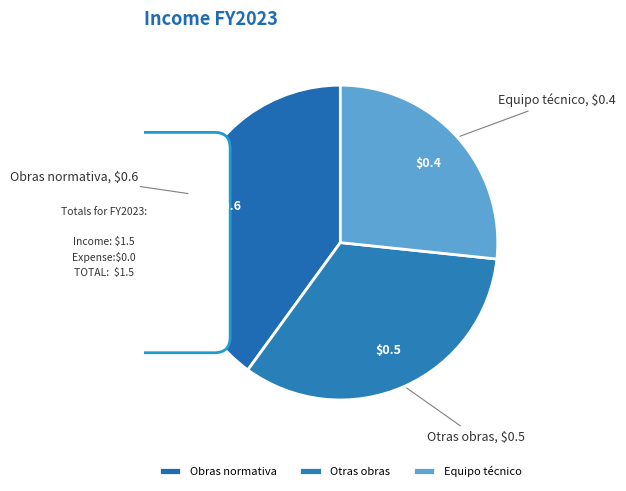

Do Equipo técnico and Obras normativa together represent more than half of the pie?

Yes